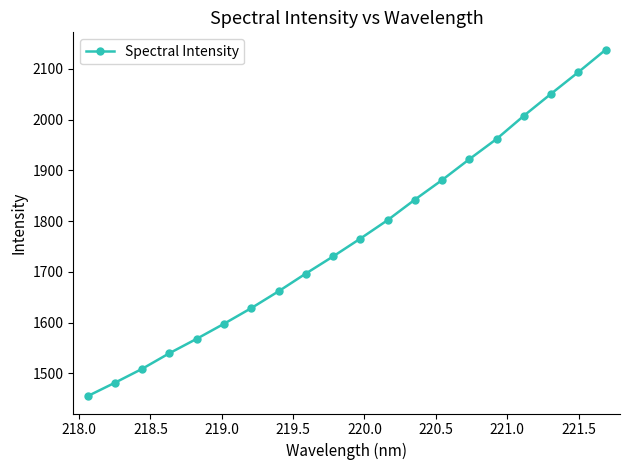

How many lines are shown in the chart?

1